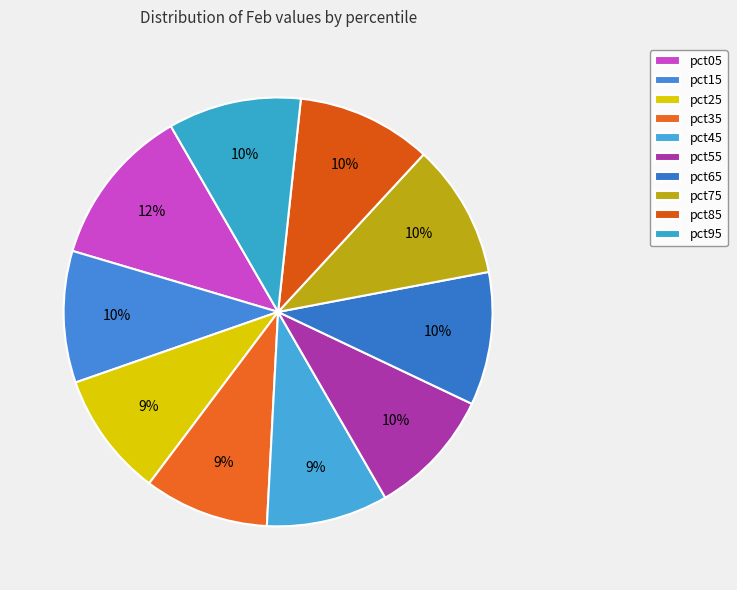

How many segments does this pie chart have?

10